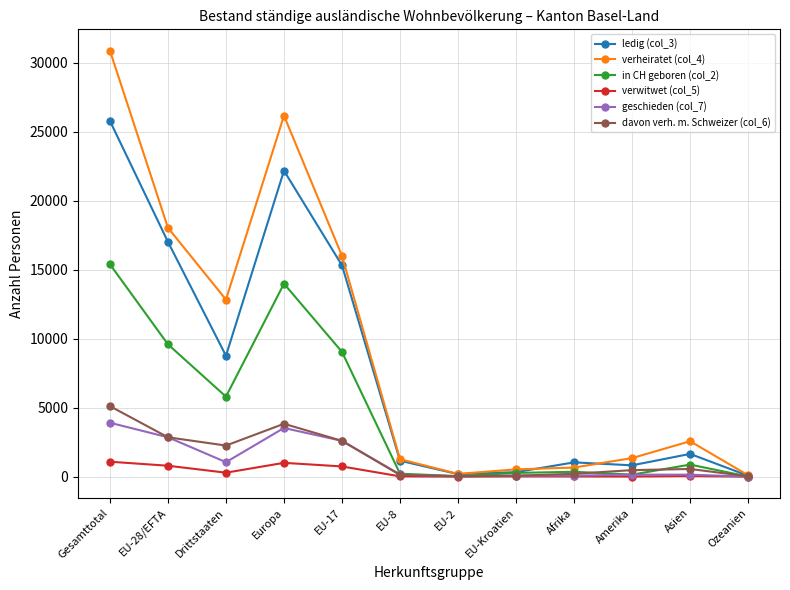

Which series has the widest spread of values?

verheiratet (col_4)